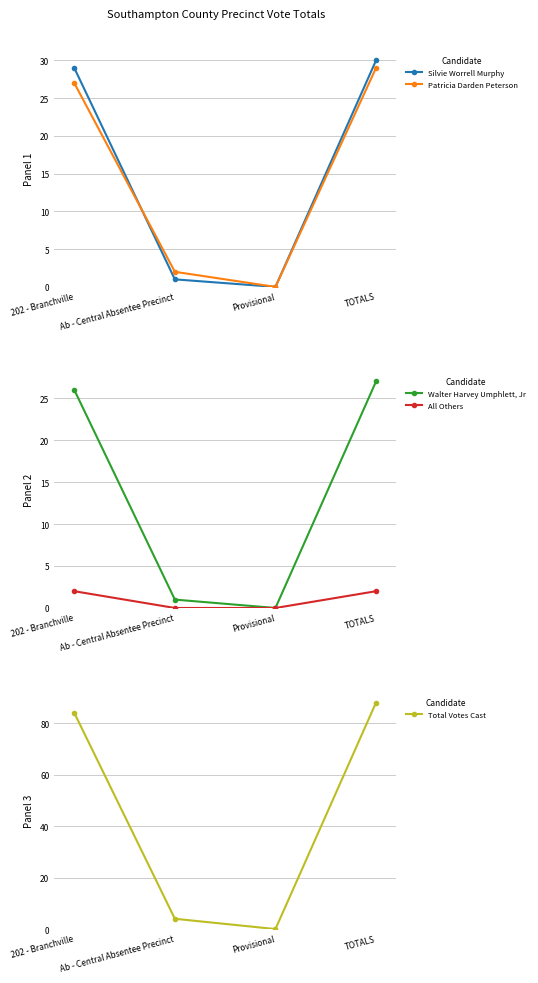

Which series has the widest spread of values?

Total Votes Cast